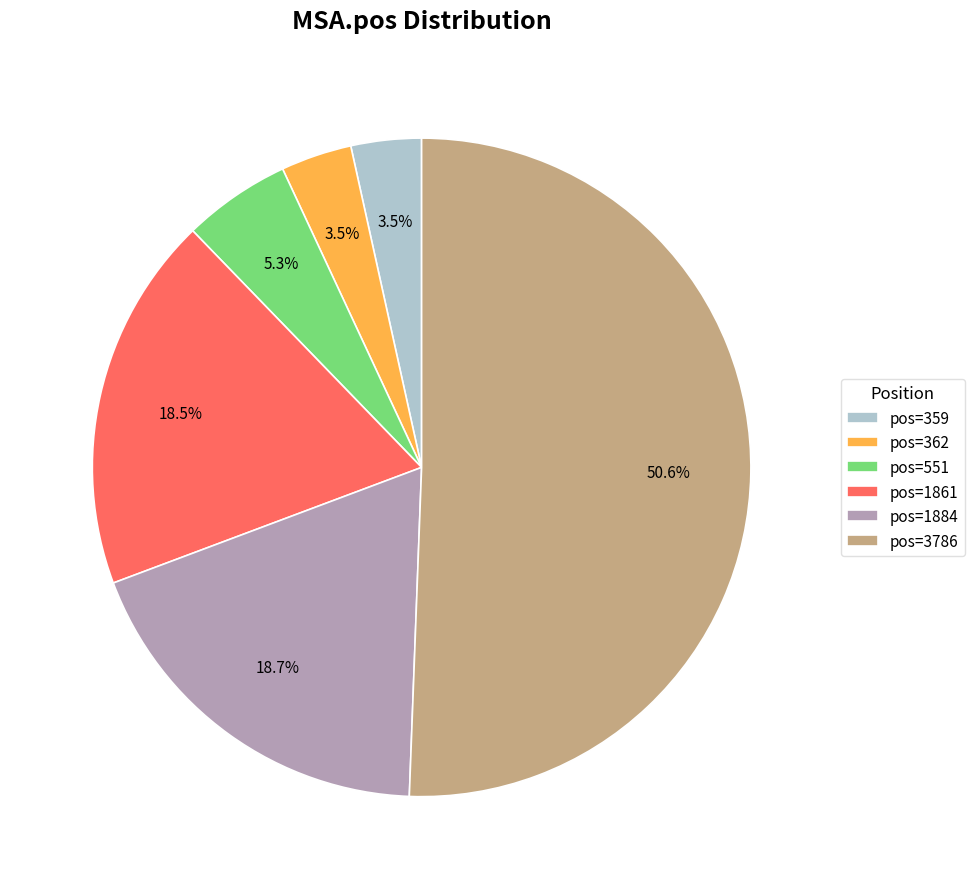

Which category has the biggest portion of the pie?

pos=3786